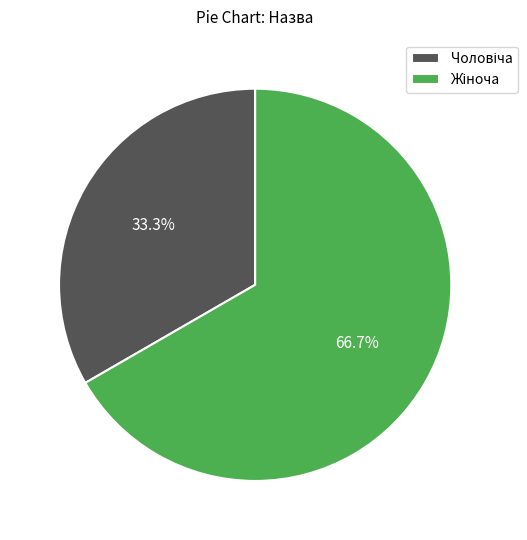

Is there any slice that represents more than half of the pie?

Yes